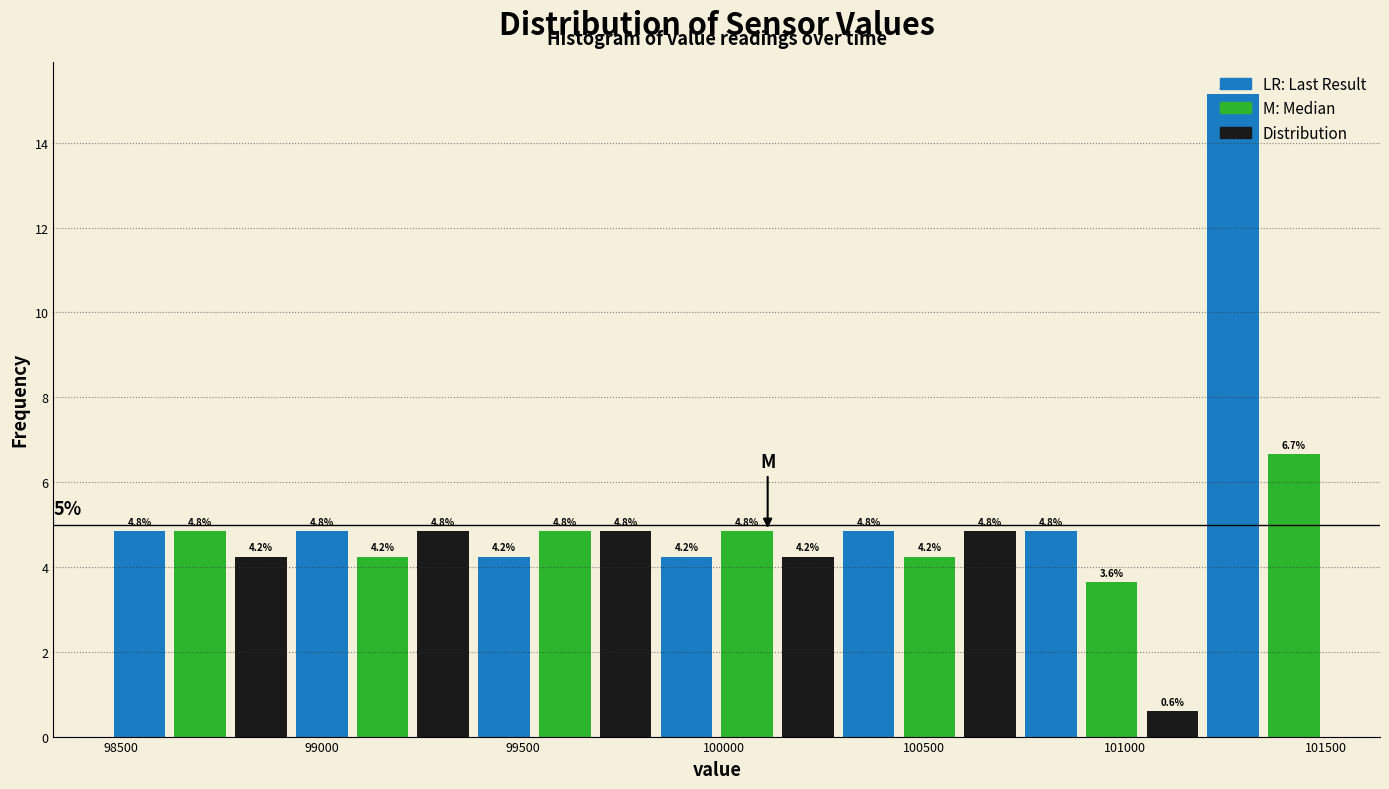

Read against the x-axis, roughly where is the centre of the tallest bar?

101250